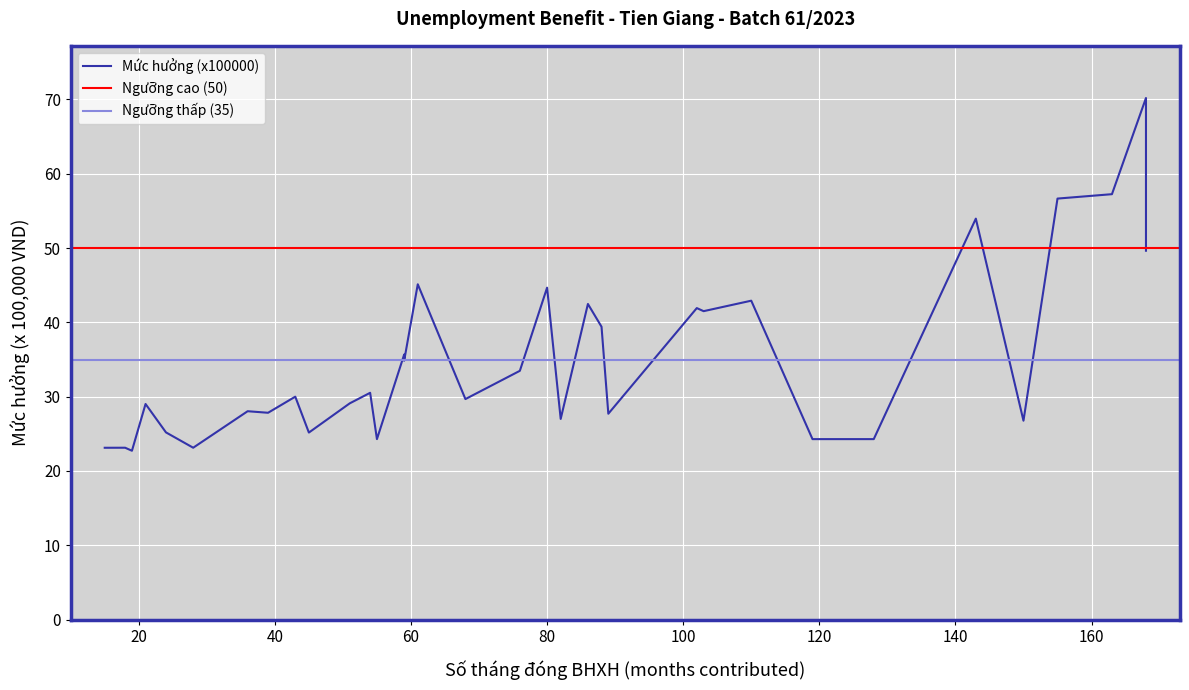

Rank the categories by value from highest to lowest.

33, 32, 31, 29, 34, 16, 19, 26, 21, 24, 25, 22, 14, 15, 18, 12, 9, 17, 11, 4, 7, 8, 23, 20, 30, 5, 10, 13, 27, 28, 2, 6, 1, 3